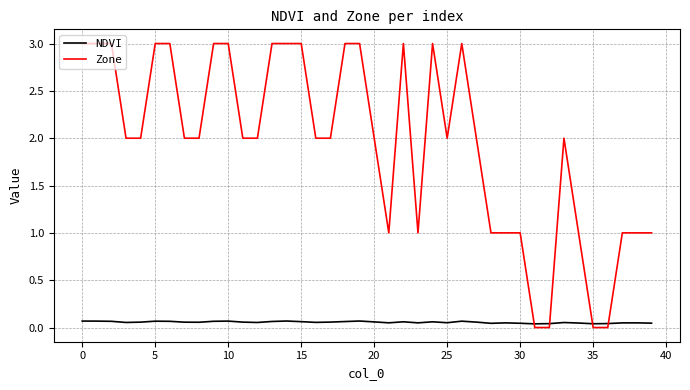

Which series has the widest spread of values?

Zone